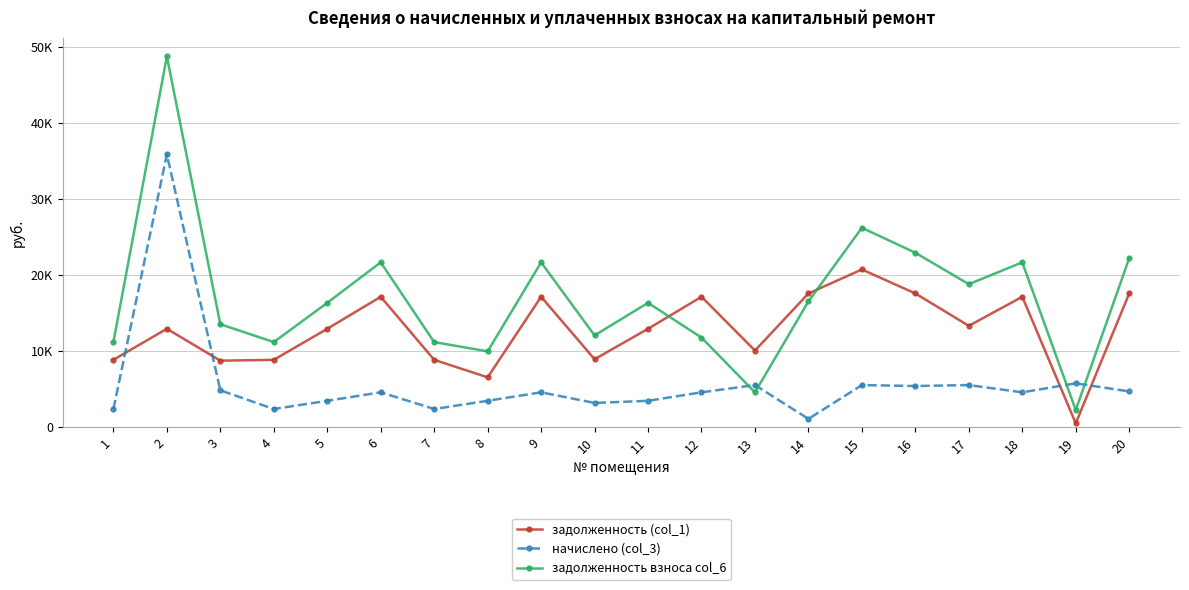

True or false: задолженность взноса col_6 has more than 0 points higher than both neighbors.

True